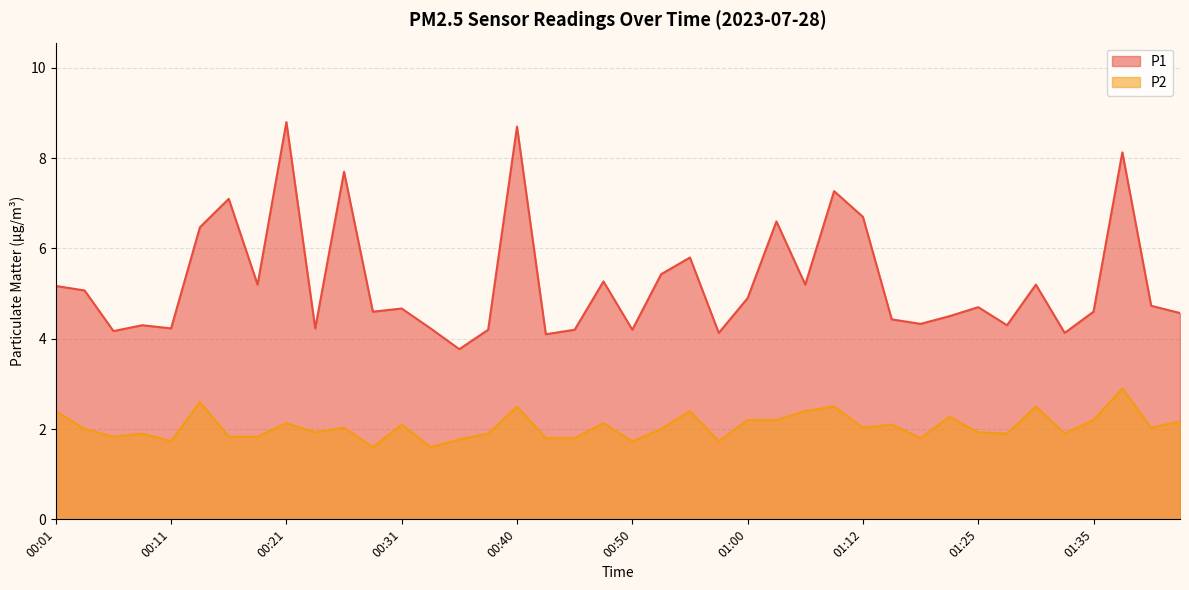

List the labels in order of P1 value, smallest first.

00:35, 00:43, 00:57, 01:33, 00:06, 00:38, 00:45, 00:50, 00:11, 00:23, 00:33, 00:09, 01:28, 01:17, 01:15, 01:19, 01:42, 00:28, 01:35, 00:31, 01:25, 01:40, 01:00, 00:04, 00:01, 00:18, 01:05, 01:30, 00:48, 00:53, 00:55, 00:14, 01:02, 01:12, 00:16, 01:10, 00:26, 01:37, 00:40, 00:21